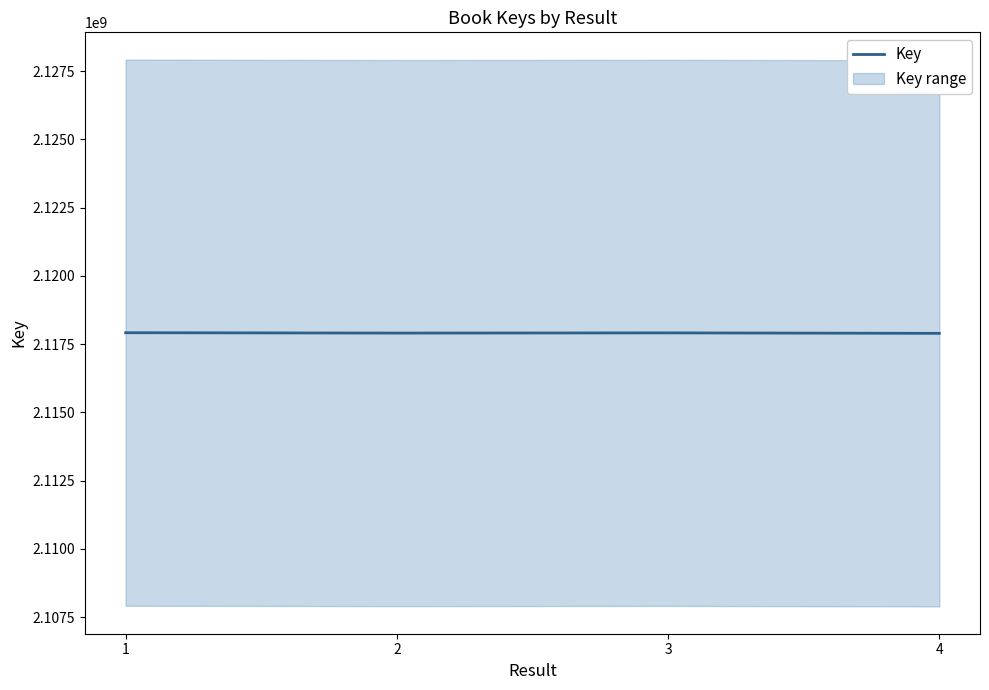

What is the average value?

2117908696